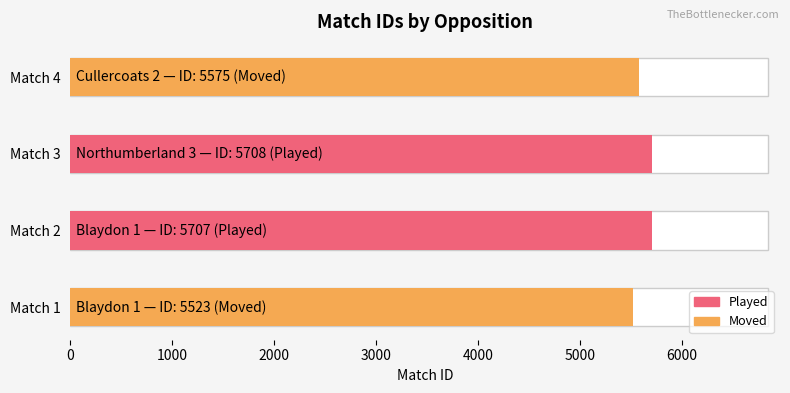

What is the sum of the values at Northumberland 3 (H) and Blaydon 1 (H)?

11415